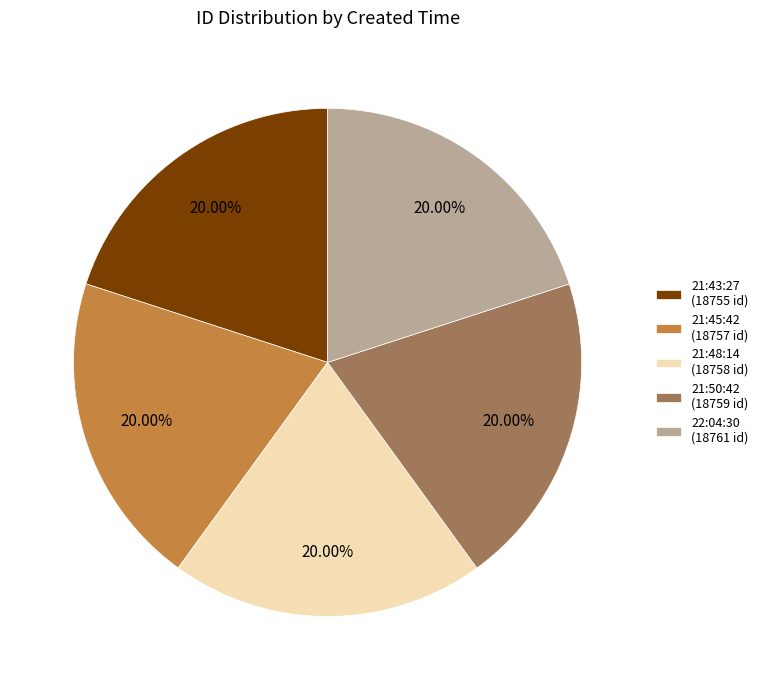

Do 21:45:42 (18757 id) and 22:04:30 (18761 id) together represent more than half of the pie?

No